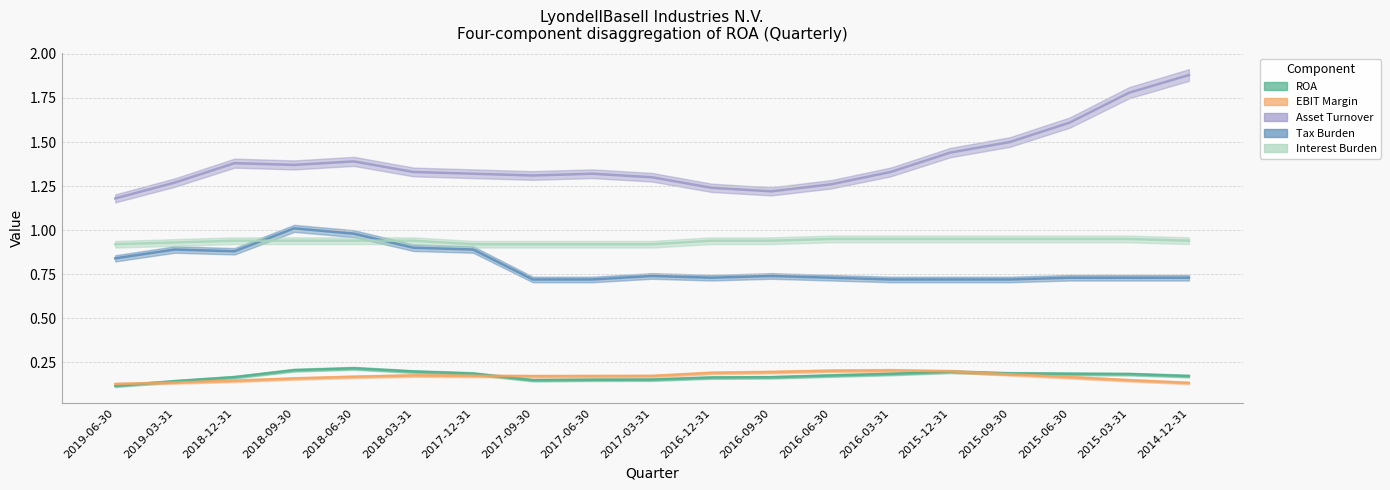

What is the label of the 7th point from the left?

2017-12-31